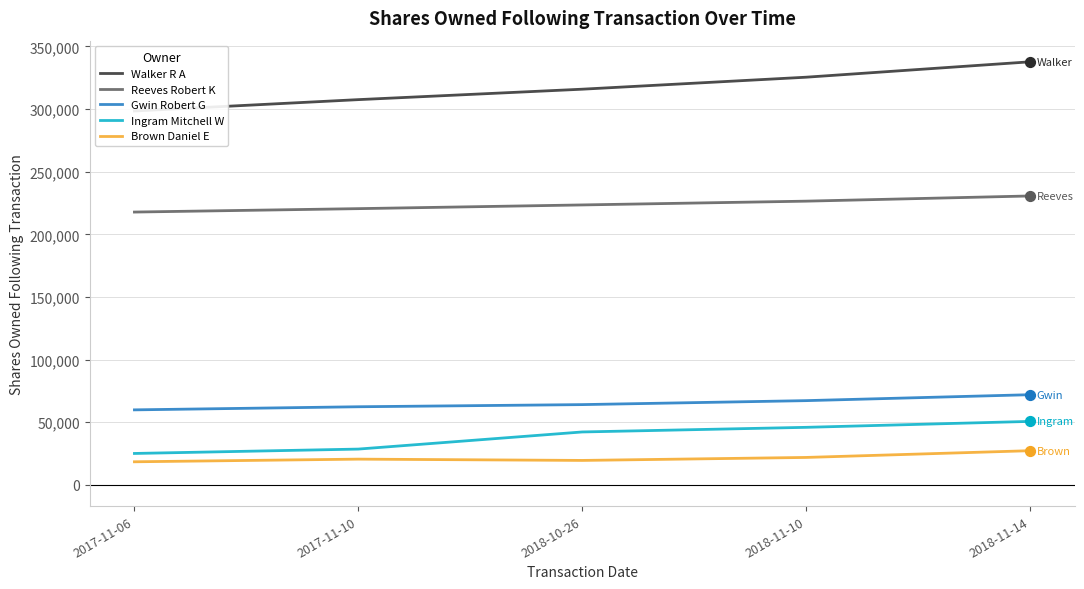

What is the total value across all series at 2018-11-10?

687092